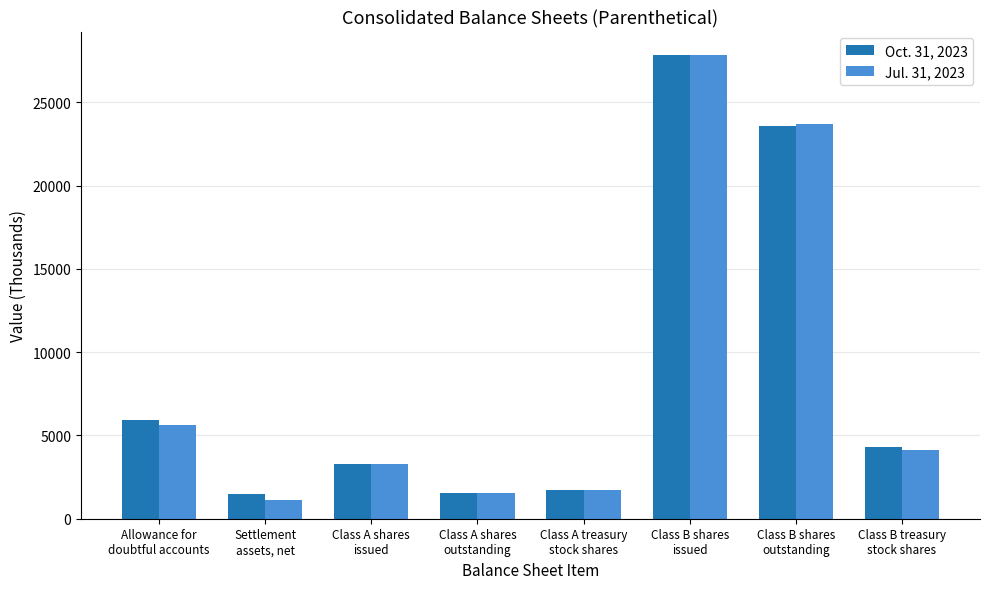

How many groups of bars are there?

8